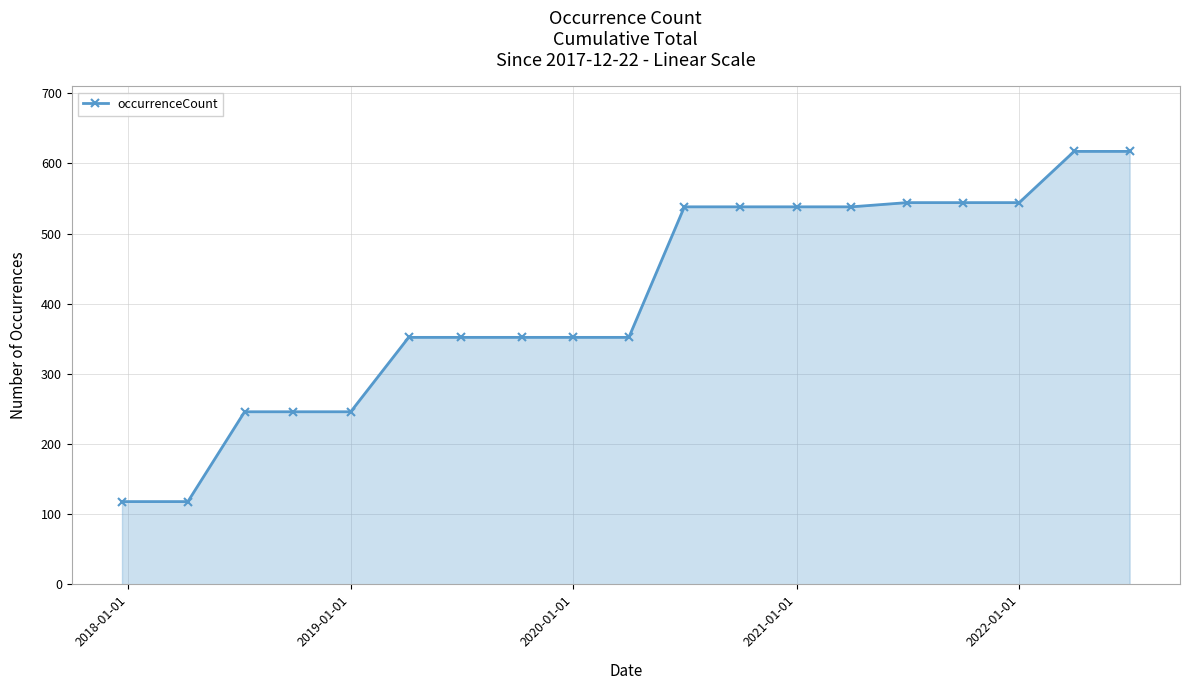

What is the difference between the maximum and minimum values?

499